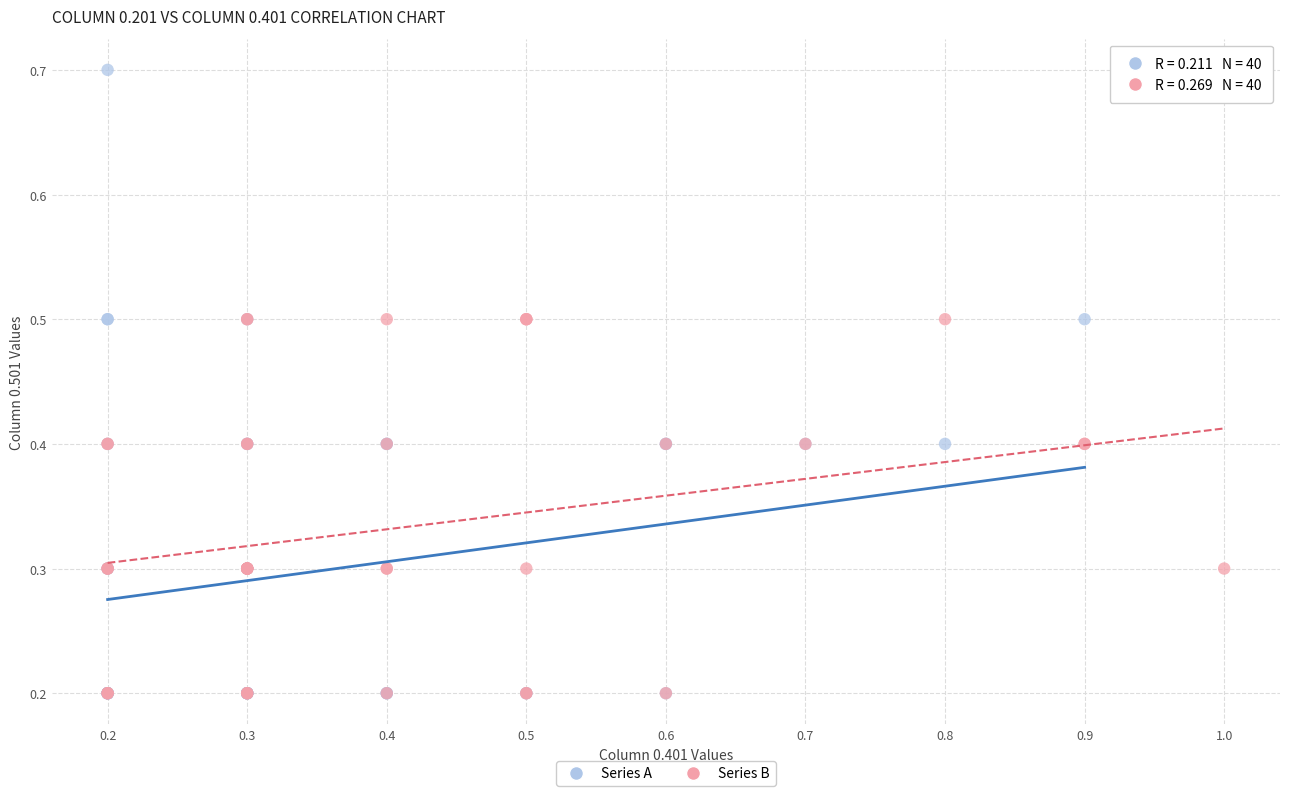

What are all the series names shown in the legend?

Series A, Series B